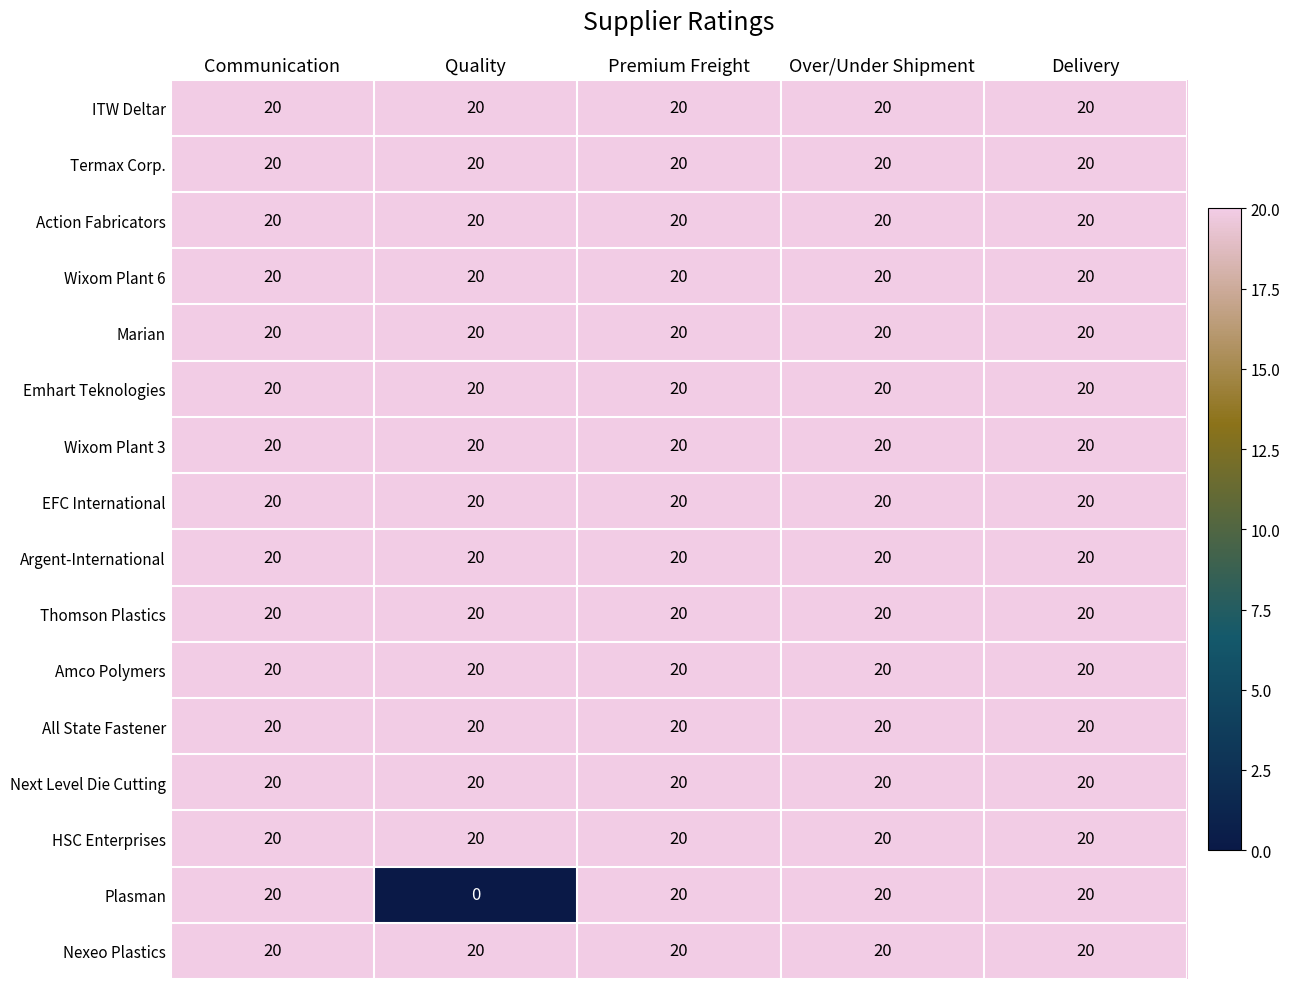

What is the maximum value shown in the chart?

20